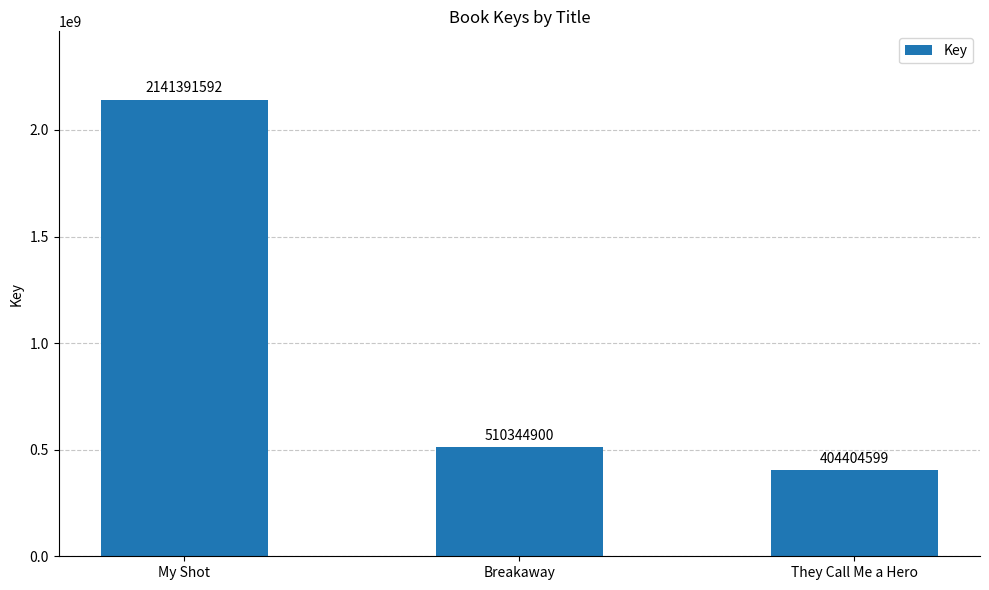

Approximately how many times larger is the value at Breakaway compared to My Shot?

0.2